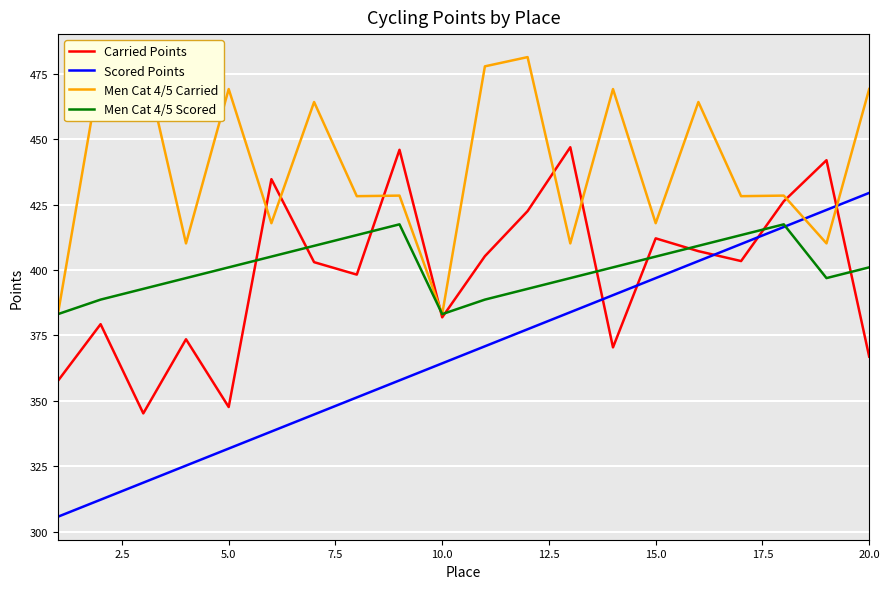

What is the average value of the Men Cat 4/5 Scored series?

400.7